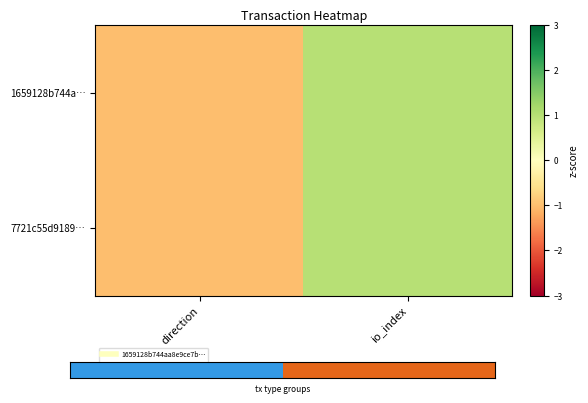

What is the maximum value shown in the chart?

1